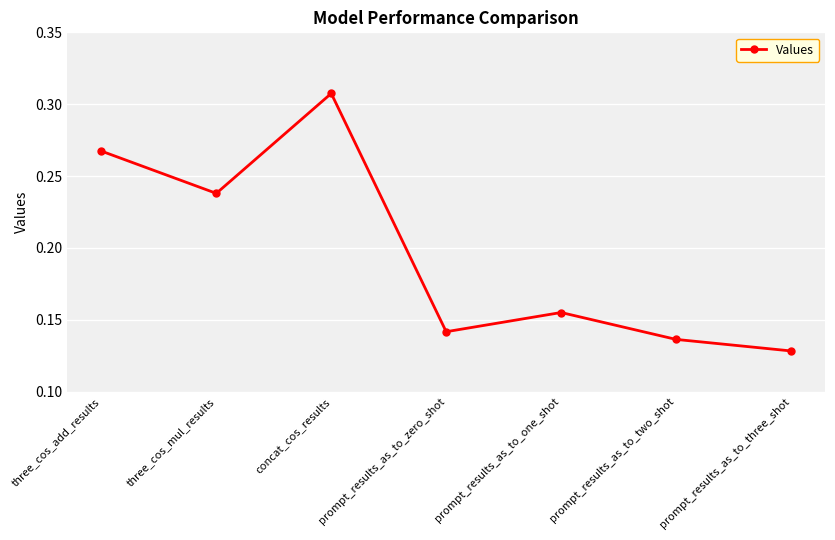

What is the sum of all values?

1.4